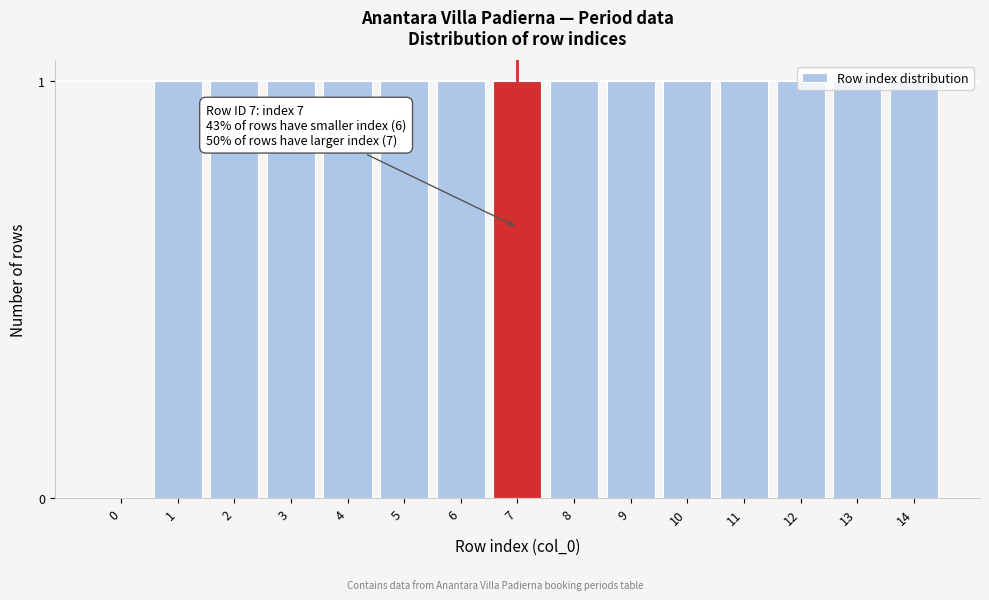

The chart shows a value of 1 at 12. True or false?

True